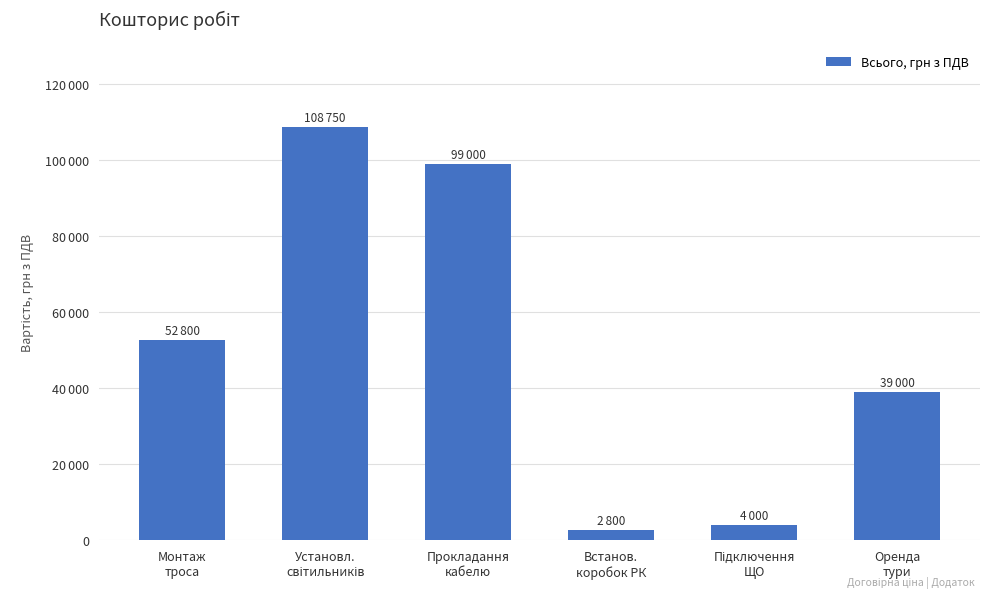

Rank the categories by value from lowest to highest.

Встанов.
коробок РК, Підключення
ЩО, Оренда
тури, Монтаж
троса, Прокладання
кабелю, Установл.
світильників